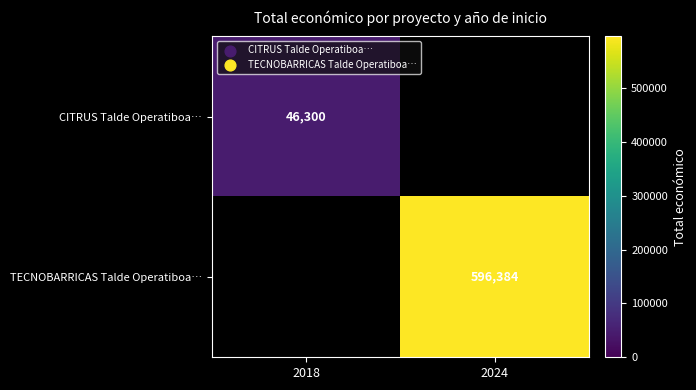

True or false: TECNOBARRICAS Talde Operatiboa… has a value of 914716.9 at 2024.

False